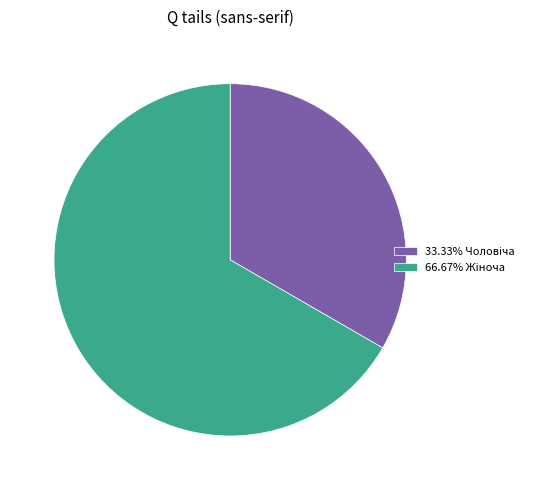

Does any single category account for the majority?

Yes